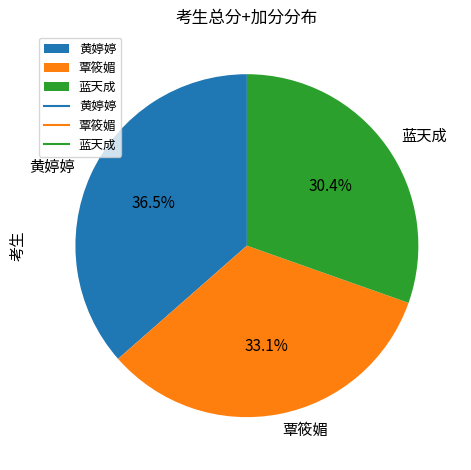

Between 覃筱媚 and 黄婷婷, which is larger?

黄婷婷